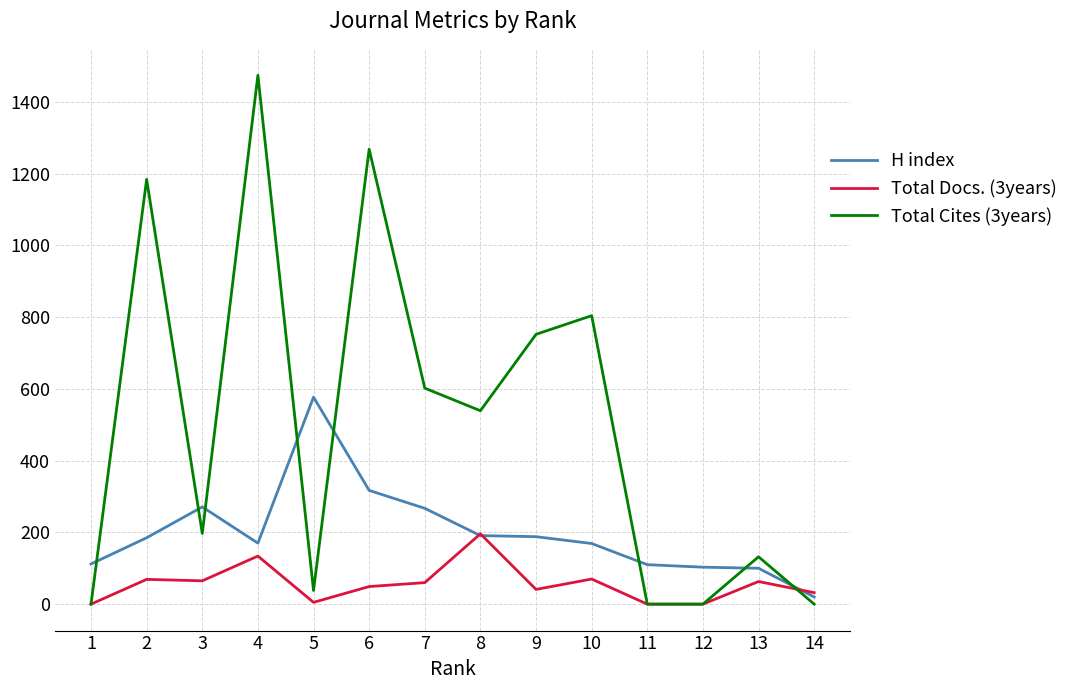

The value of Total Docs. (3years) at 3 is 65. True or false?

True